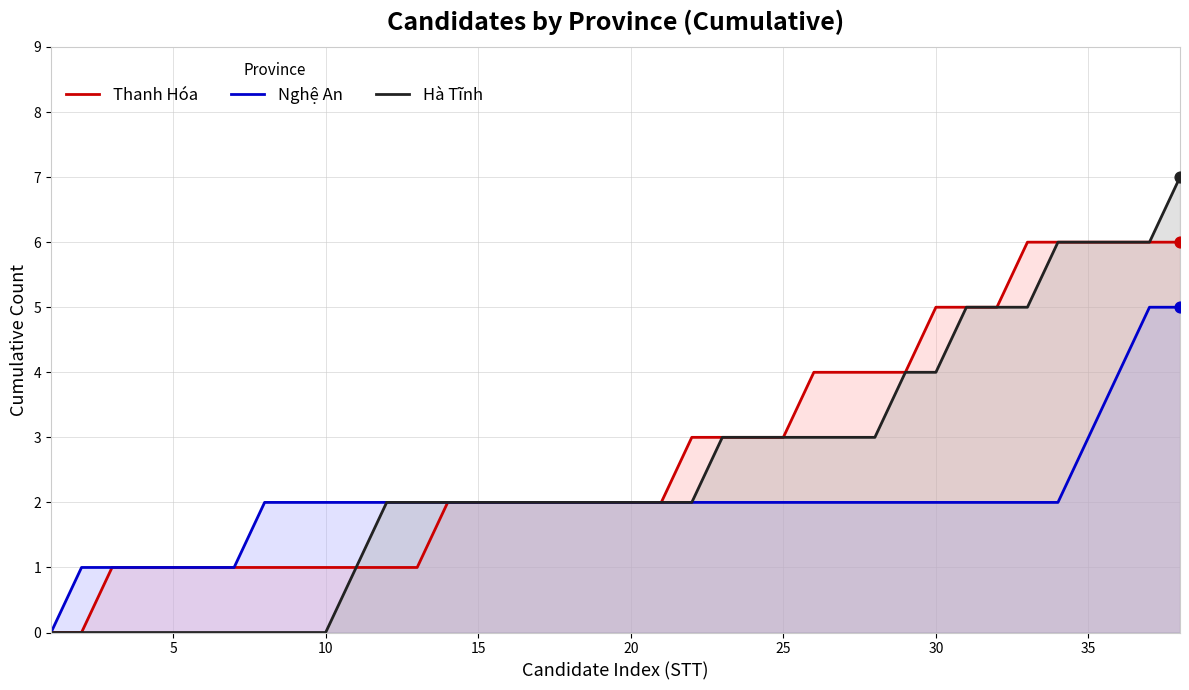

Which series has the largest total across all categories?

Thanh Hóa